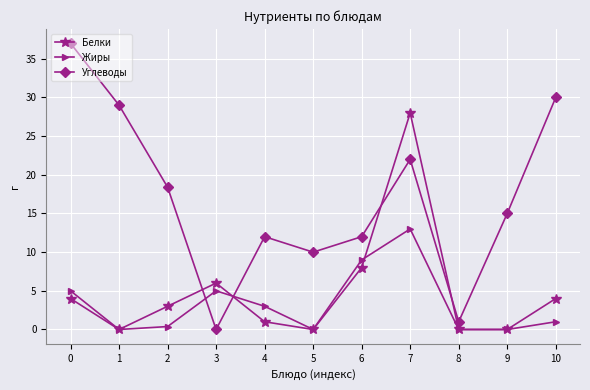

After their last crossing, which series has the higher values: Жиры or Углеводы?

Углеводы